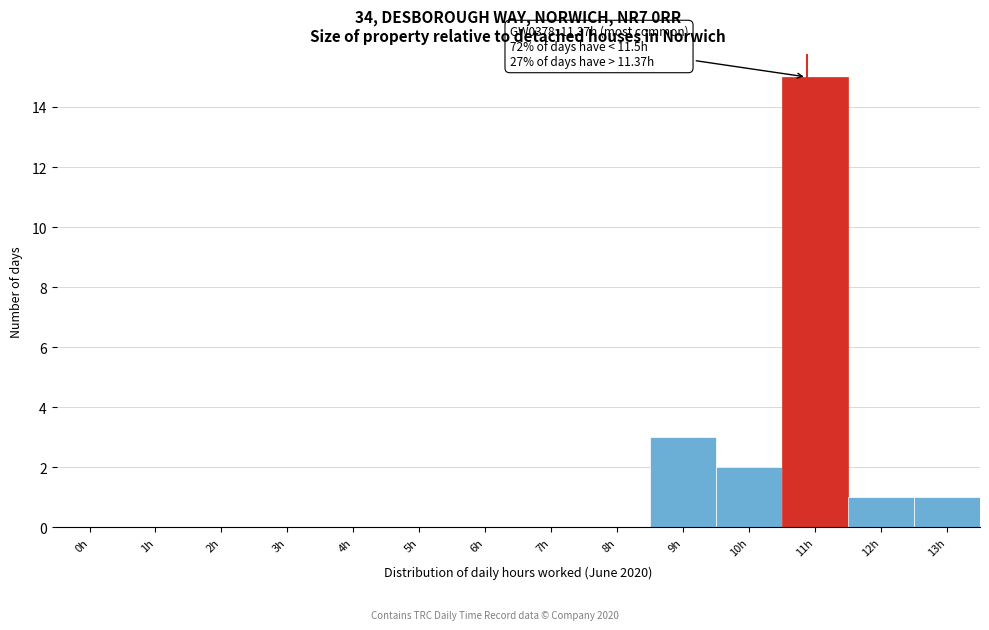

Reading left to right, transcribe all the data shown in this chart.

0h=0	1h=0	2h=0	3h=0	4h=0	5h=0	6h=0	7h=0	8h=0	9h=3	10h=2	11h=15	12h=1	13h=1